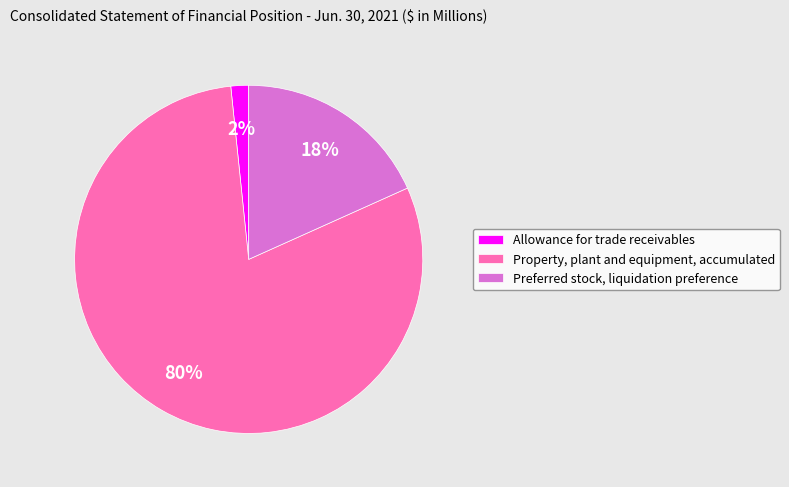

Is there a majority slice in this chart?

Yes